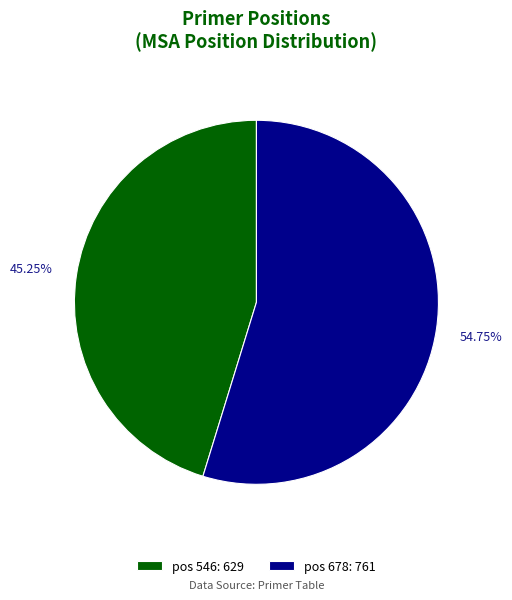

Count the number of slices in the pie.

2